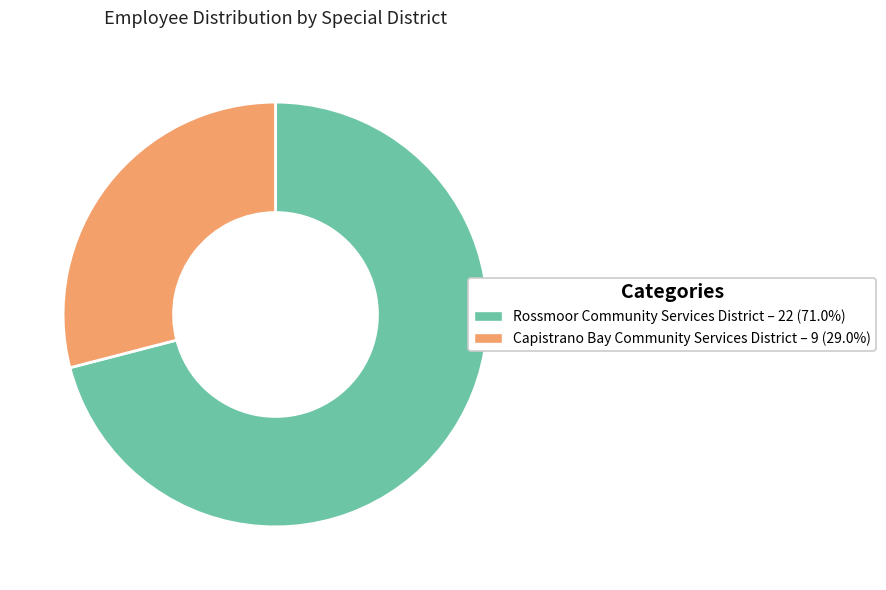

Do Rossmoor Community Services District – 22 (71.0%) and Capistrano Bay Community Services District – 9 (29.0%) together represent more than half of the pie?

Yes